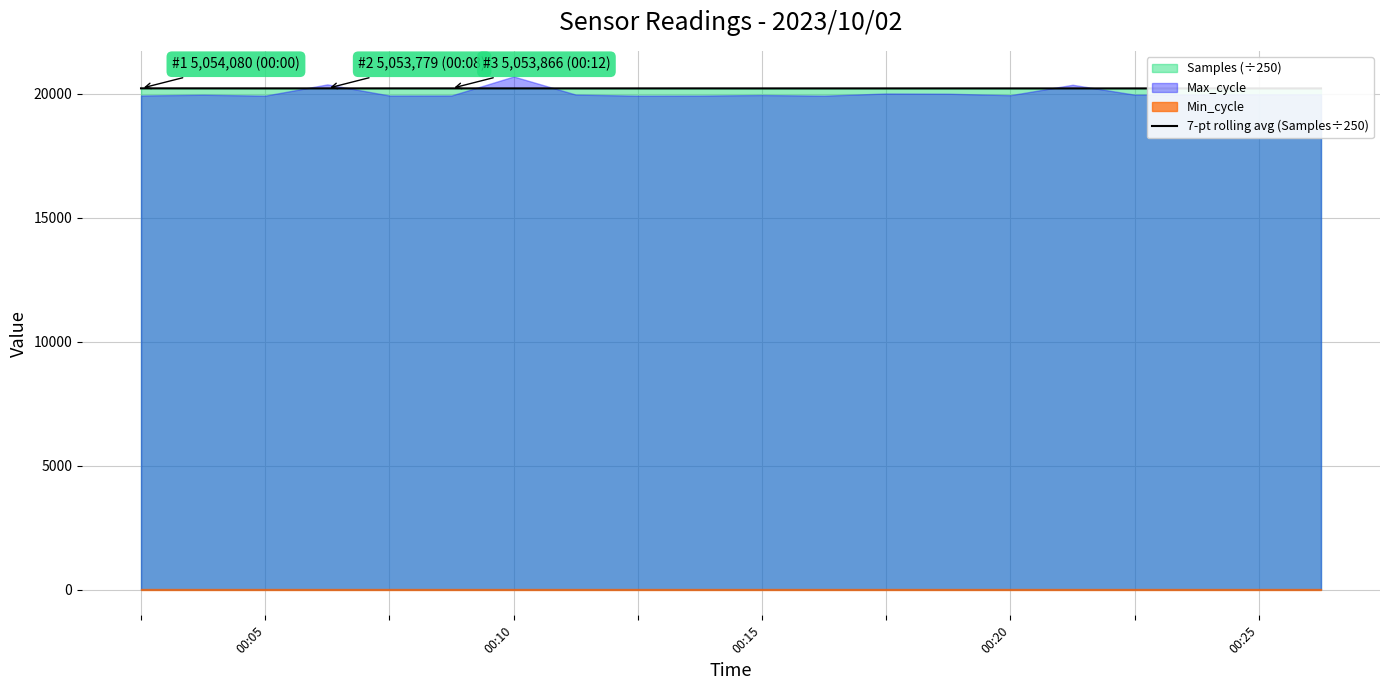

Reading left to right, extract all data points from this chart.

20216.3	20215.6	20214.7	20214.8	20214.6	20214.7	20214.6	20214.3	20214.2	20214.5	20213.8	20213.9	20213.8	20213.8	20213.5	20213.6	20213.4	20213.7	20213.3	20212.8